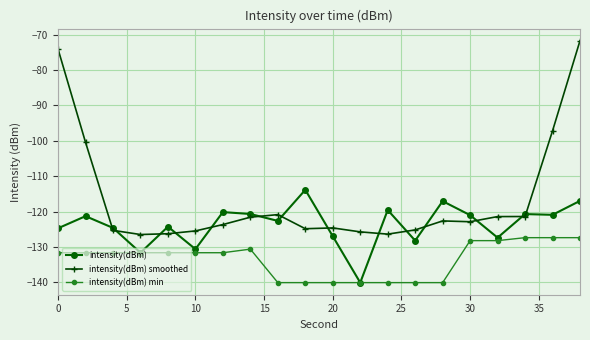

True or false: intensity(dBm) and intensity(dBm) smoothed intersect in this chart.

True